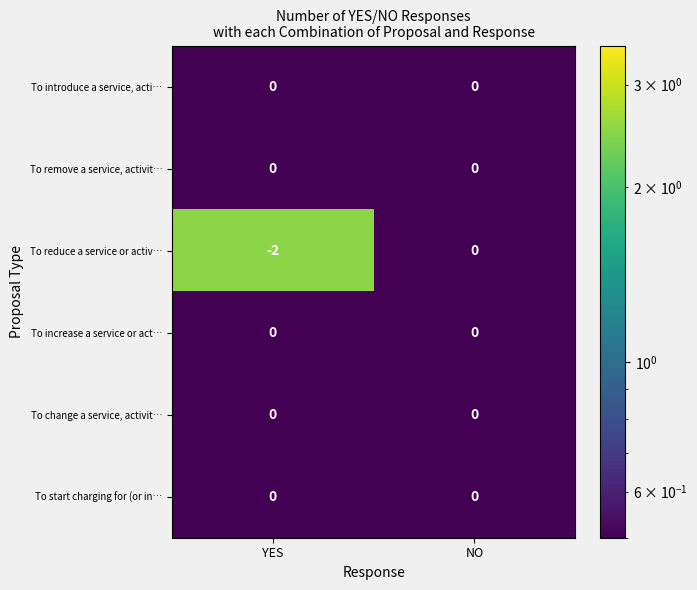

What is the minimum value shown in the chart?

-2